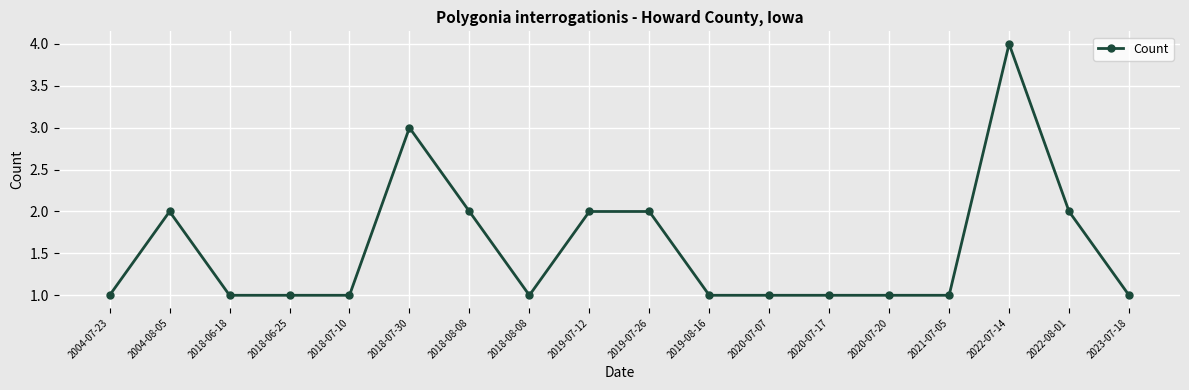

What value does the data have at 2018-06-25?

1